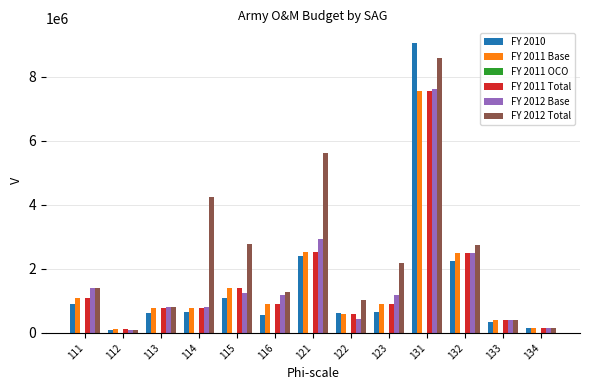

The value of FY 2012 Total at 132 is 2745667. True or false?

True